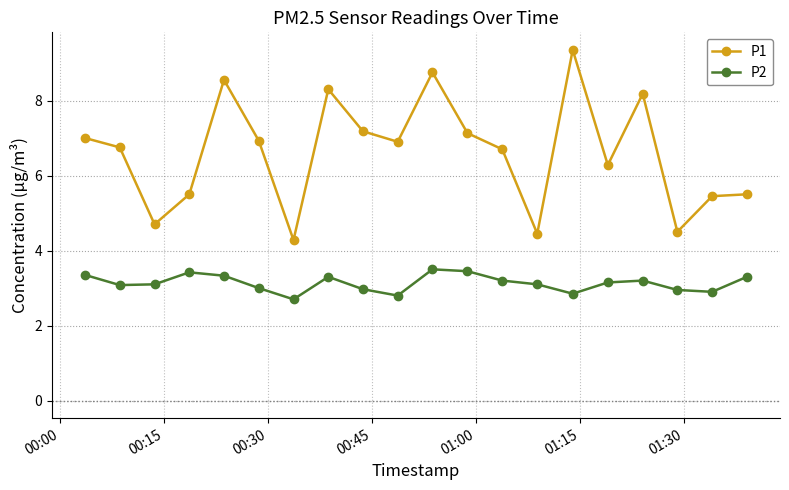

What is the value of the P2 point at the 10th from the left?

2.8